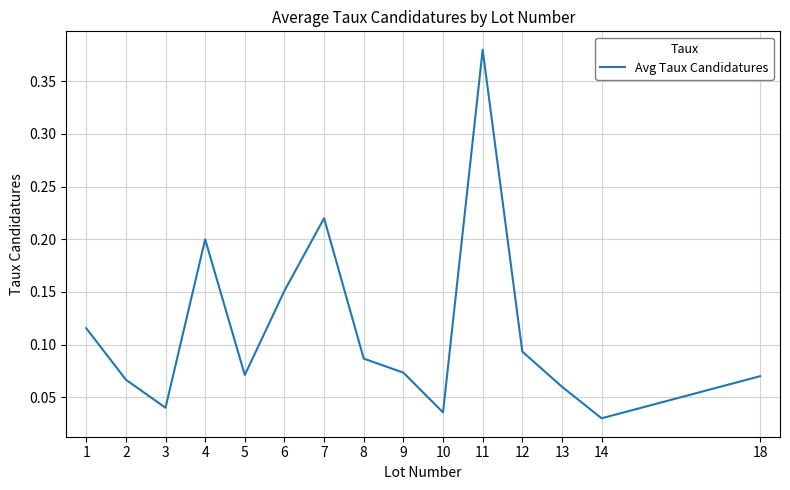

True or false: there are more than 1 points higher than both neighbors.

True